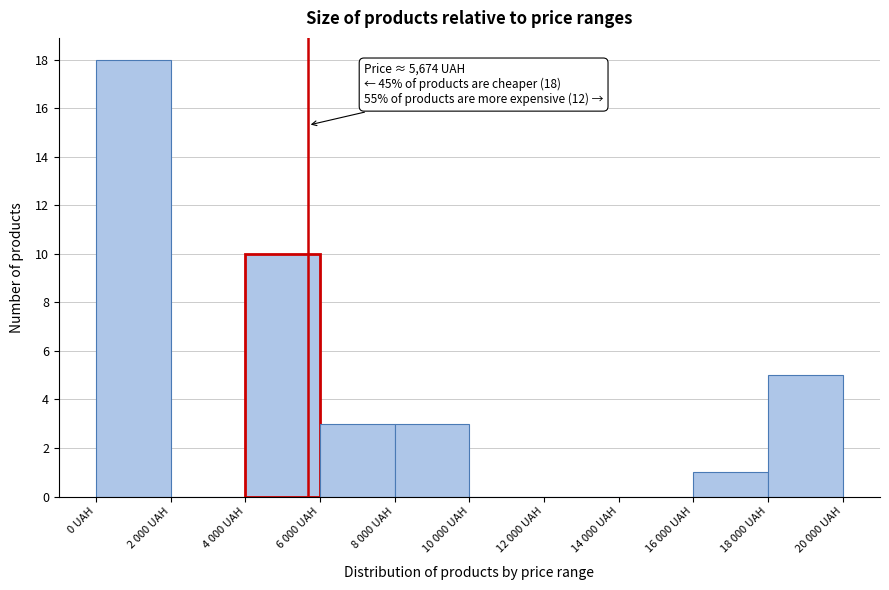

Reading right to left, list all the values displayed in this chart.

18 000 UAH=5	16 000 UAH=1	14 000 UAH=0	12 000 UAH=0	10 000 UAH=0	8 000 UAH=3	6 000 UAH=3	4 000 UAH=10	2 000 UAH=0	0 UAH=18